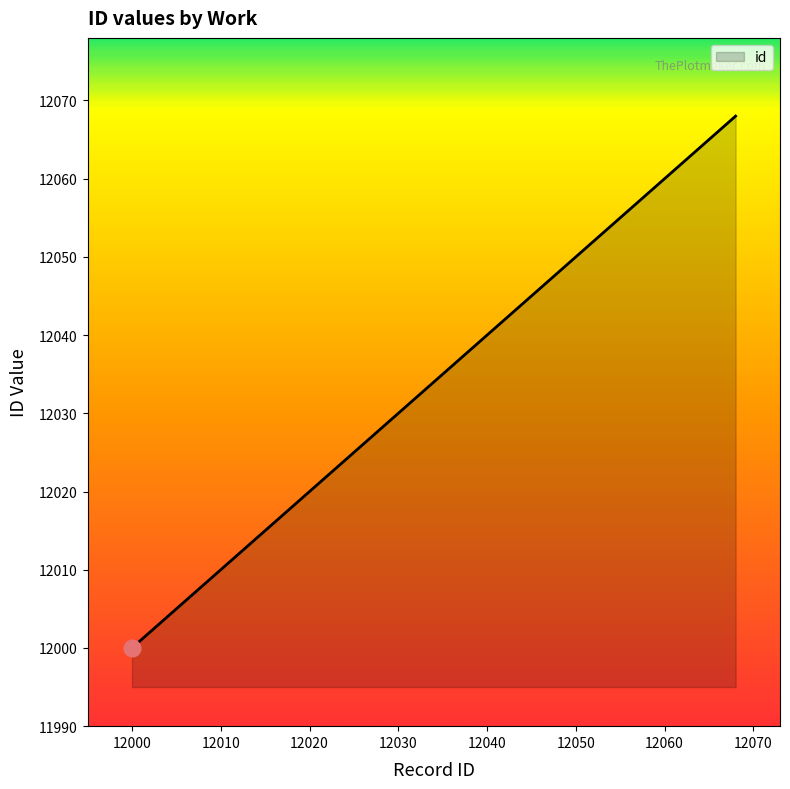

How many distinct data groups are displayed?

1